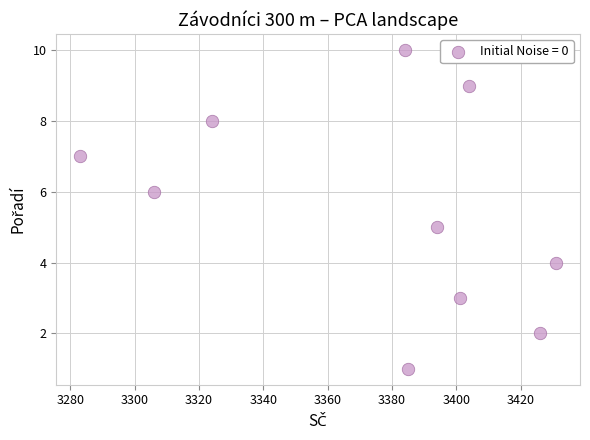

What is the range of Y values (max minus min)?

9